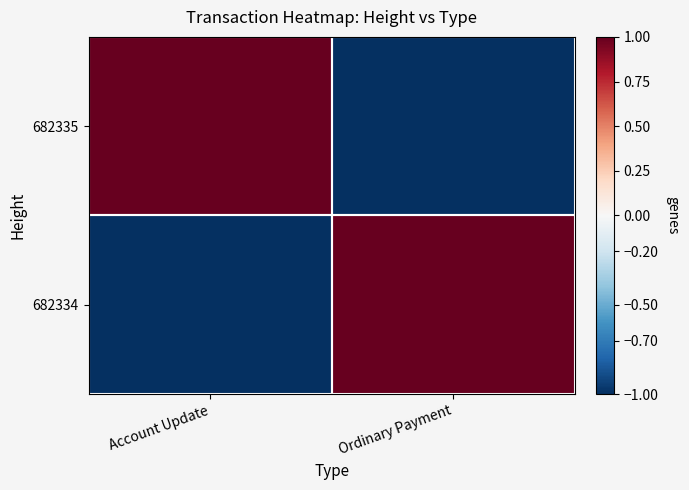

Reading right to left, what are all the values shown in this chart?

682335: Ordinary Payment=-1	Account Update=1
682334: Ordinary Payment=1	Account Update=-1